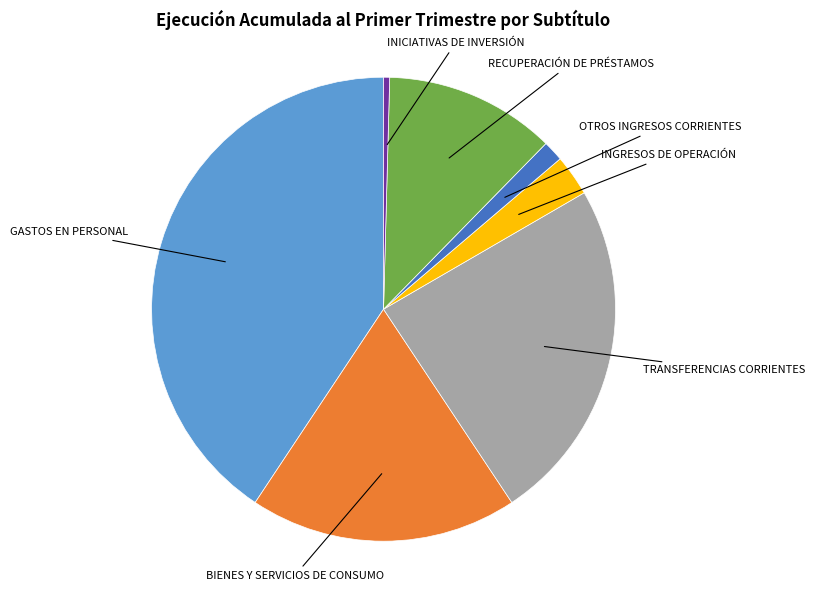

Is the sum of GASTOS EN PERSONAL and BIENES Y SERVICIOS DE CONSUMO greater than half?

Yes